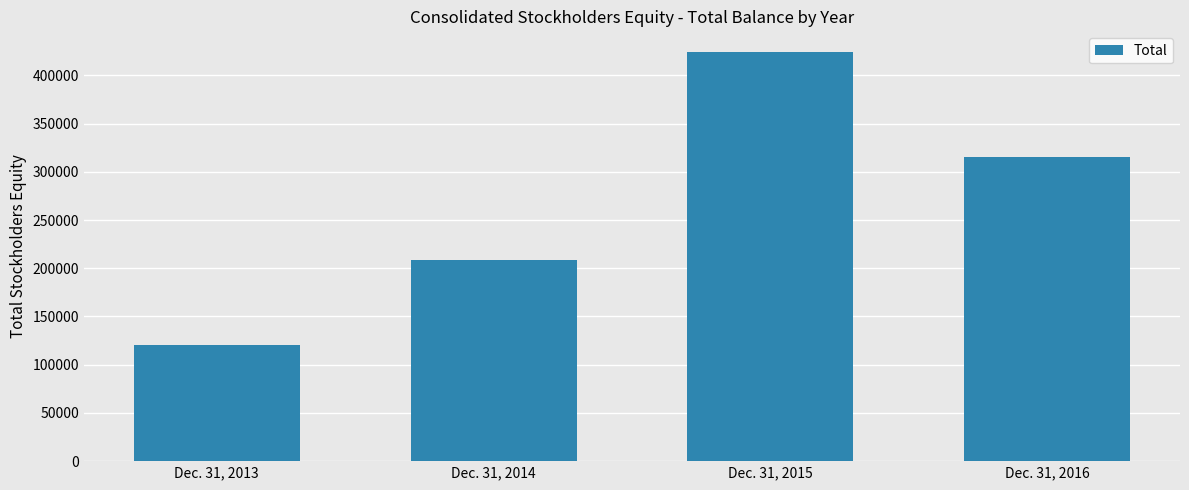

At which category does the chart reach its peak across all series?

Dec. 31, 2015